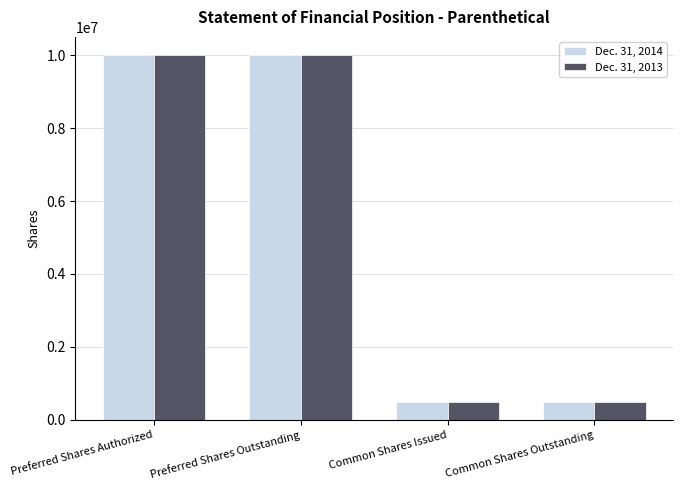

Is the value of Dec. 31, 2013 at Preferred Shares Outstanding greater than the value of Dec. 31, 2014 at Common Shares Outstanding?

Yes